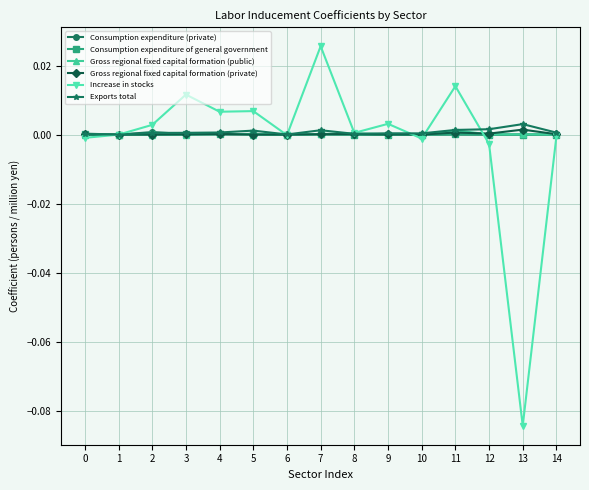

How many data points does each series have?

15